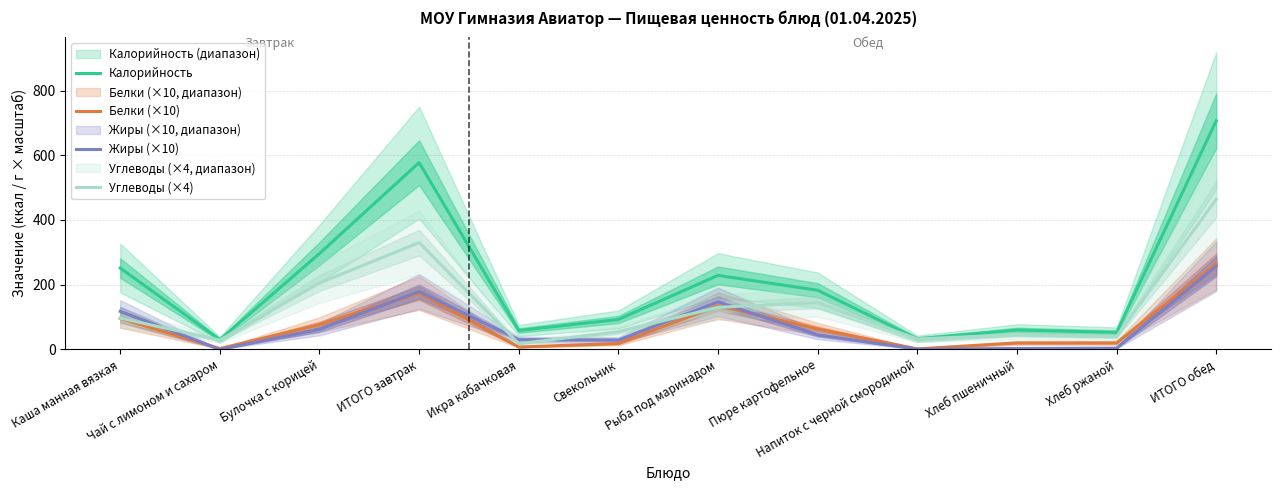

True or false: Жиры (×10) and Калорийность intersect in this chart.

False